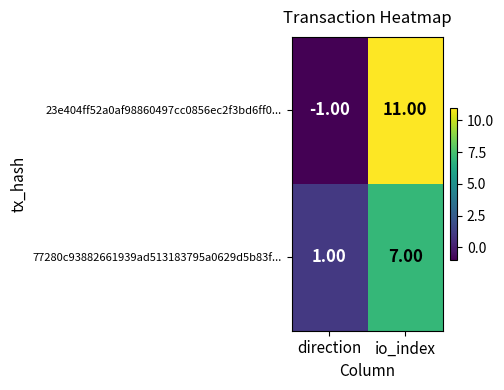

Rank the series by their average value, from highest to lowest.

23e404ff52a0af98860497cc0856ec2f3bd6ff0..., 77280c93882661939ad513183795a0629d5b83f...